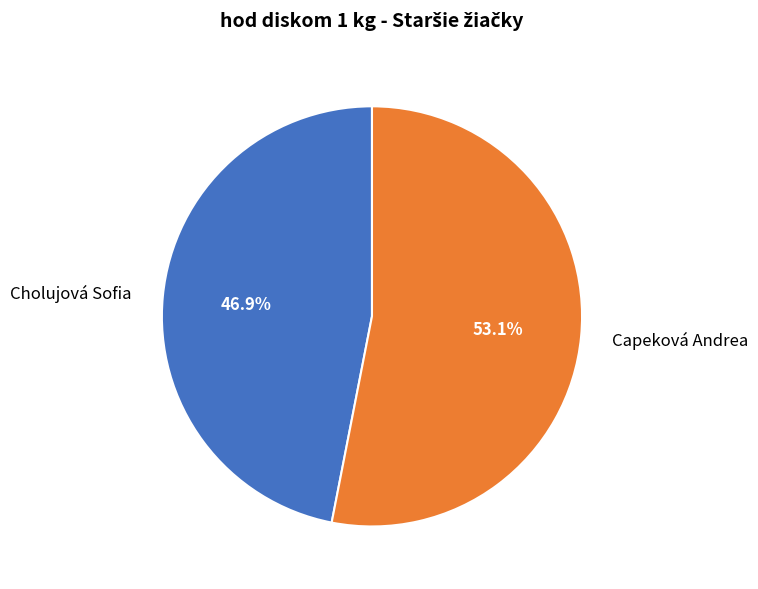

To the nearest percent, what percentage of the pie is Cholujová Sofia?

47%